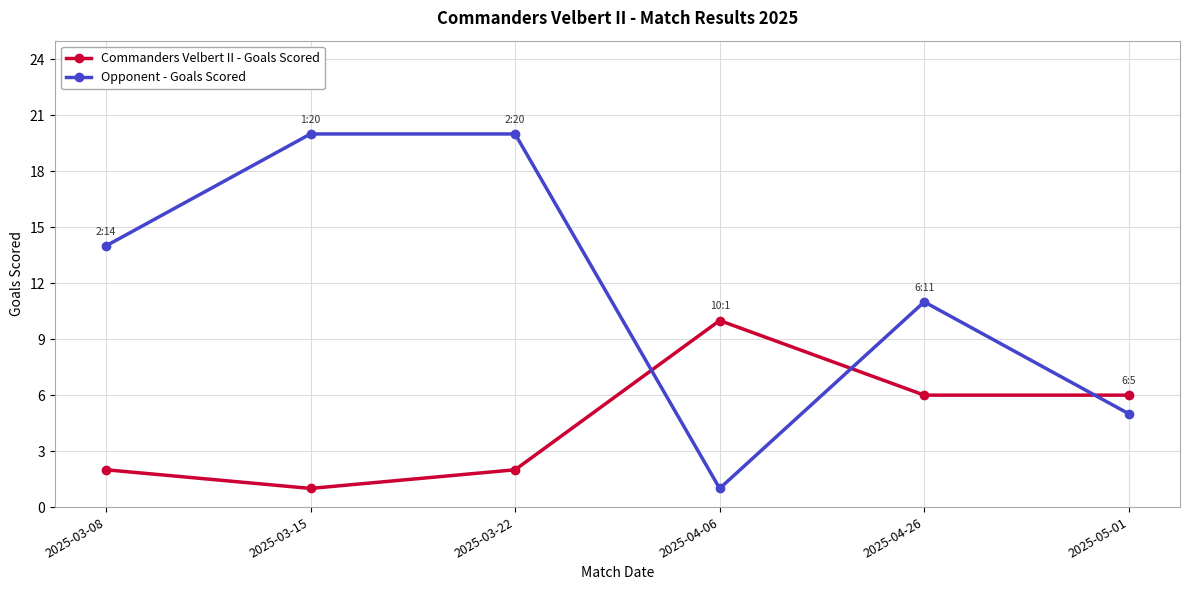

Reading left to right, extract all data points from this chart.

Commanders Velbert II - Goals Scored: 2	1	2	10	6	6
Opponent - Goals Scored: 14	20	20	1	11	5